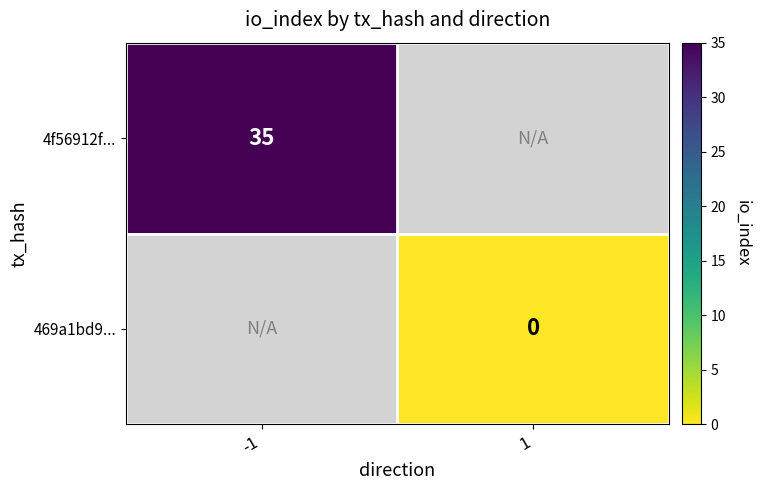

How many data points does each series have?

2